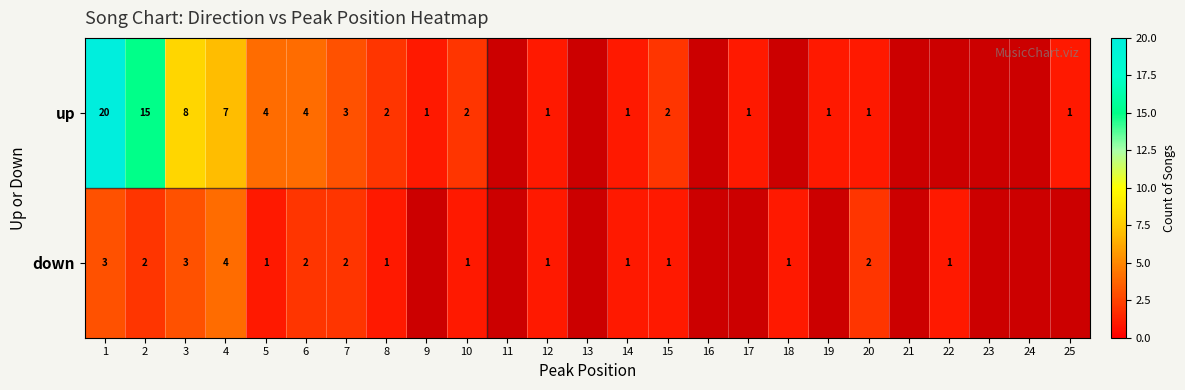

At 20, list the series in order from smallest to largest.

up, down